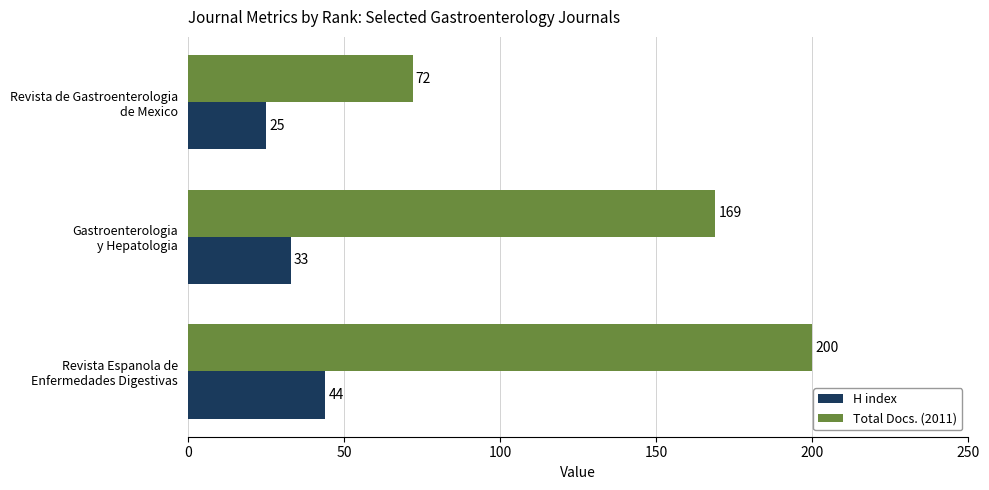

Which series has the largest range (max minus min)?

Total Docs. (2011)